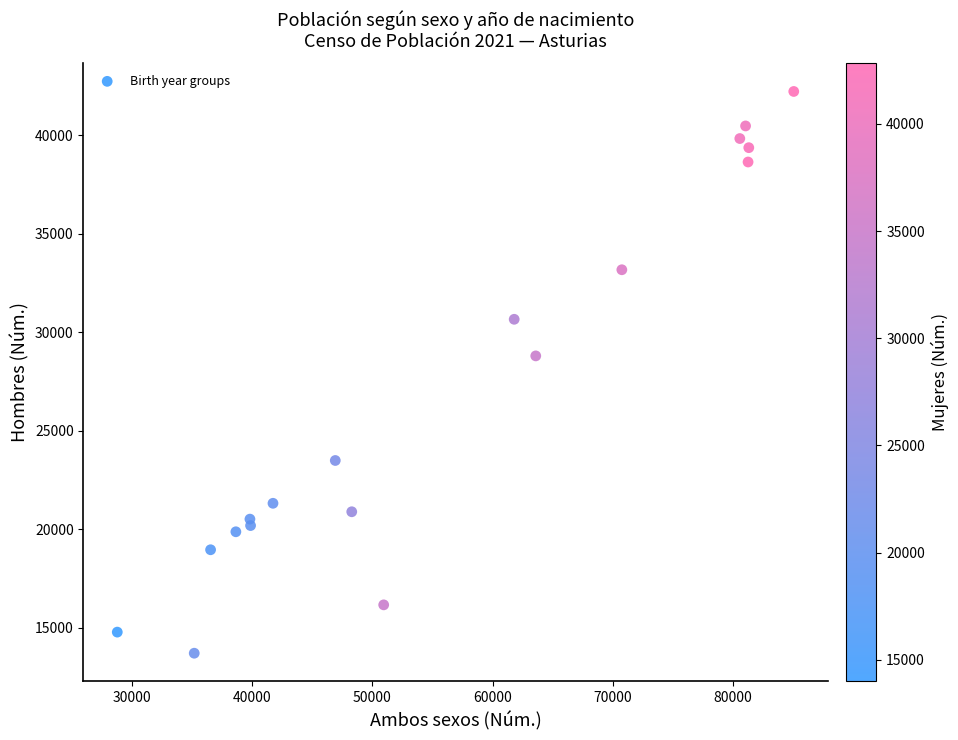

What Y value in the scatter plot is closest to 27973?

28808